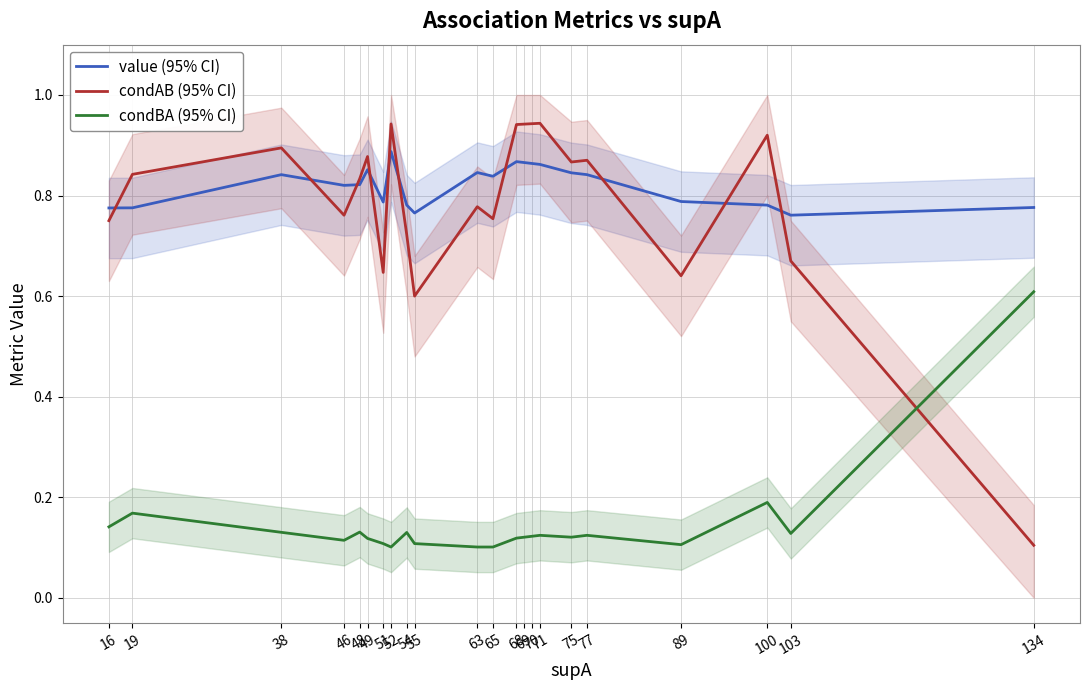

At how many categories does at least one series exceed 0?

22